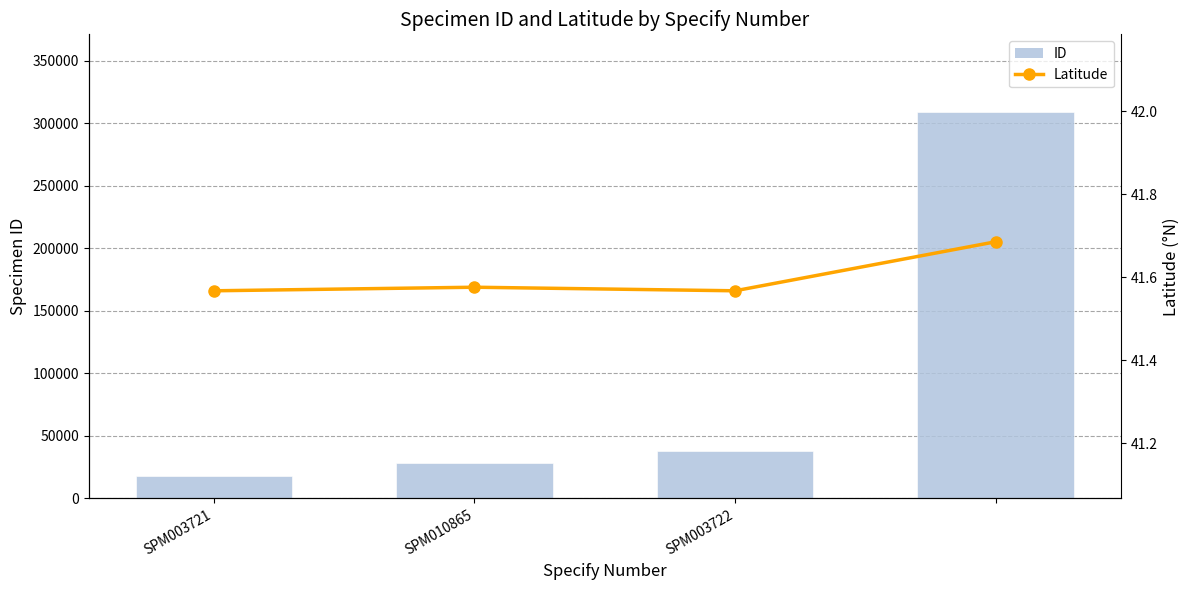

Where is ID nearest to the value 163292?

SPM003722